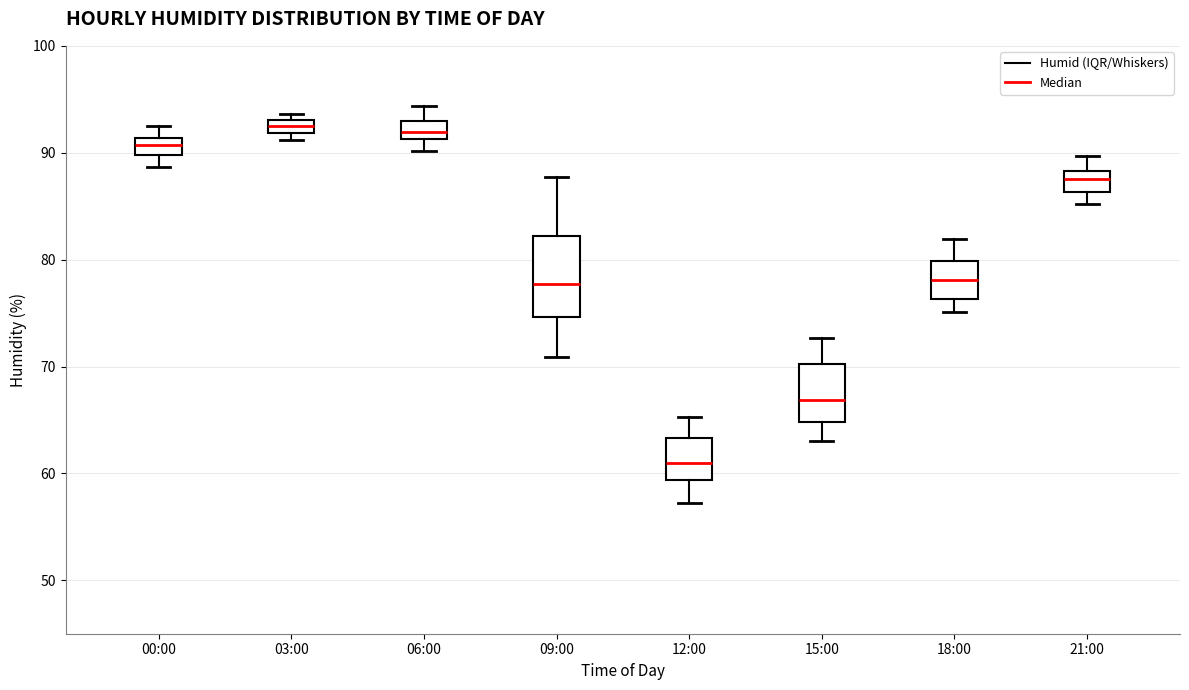

Comparing the boxes themselves (not the whiskers), which one is the tallest?

09:00